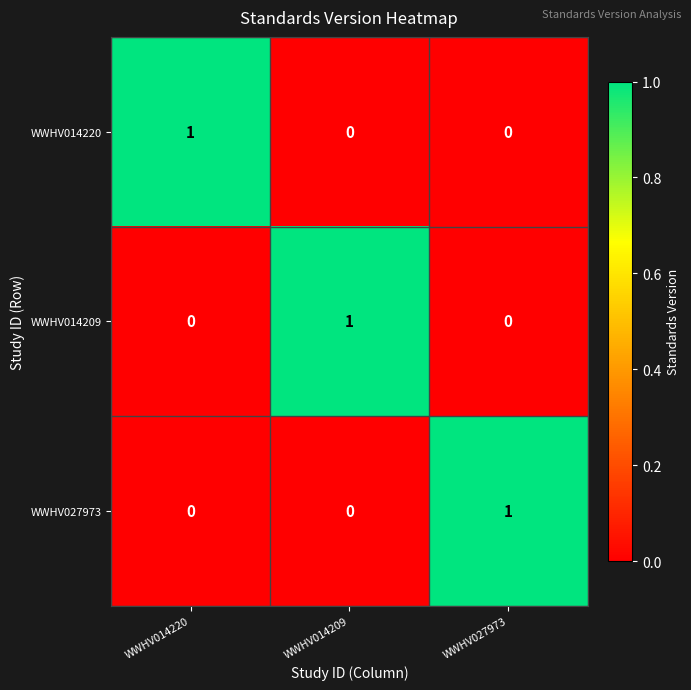

True or false: WWHV014209 has a value of 0 at WWHV014220.

True